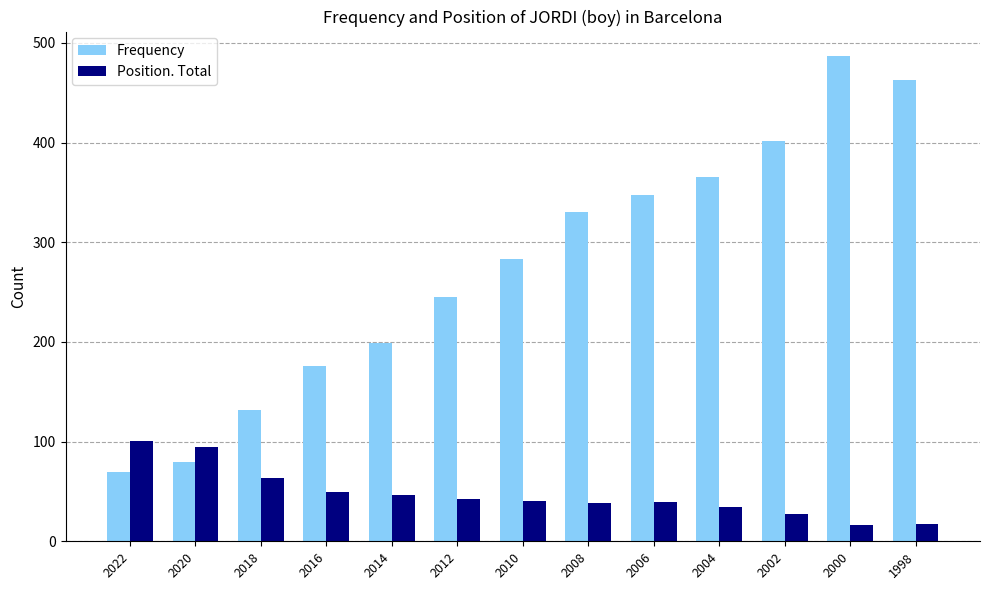

What is the lowest value of the Position. Total series?

16